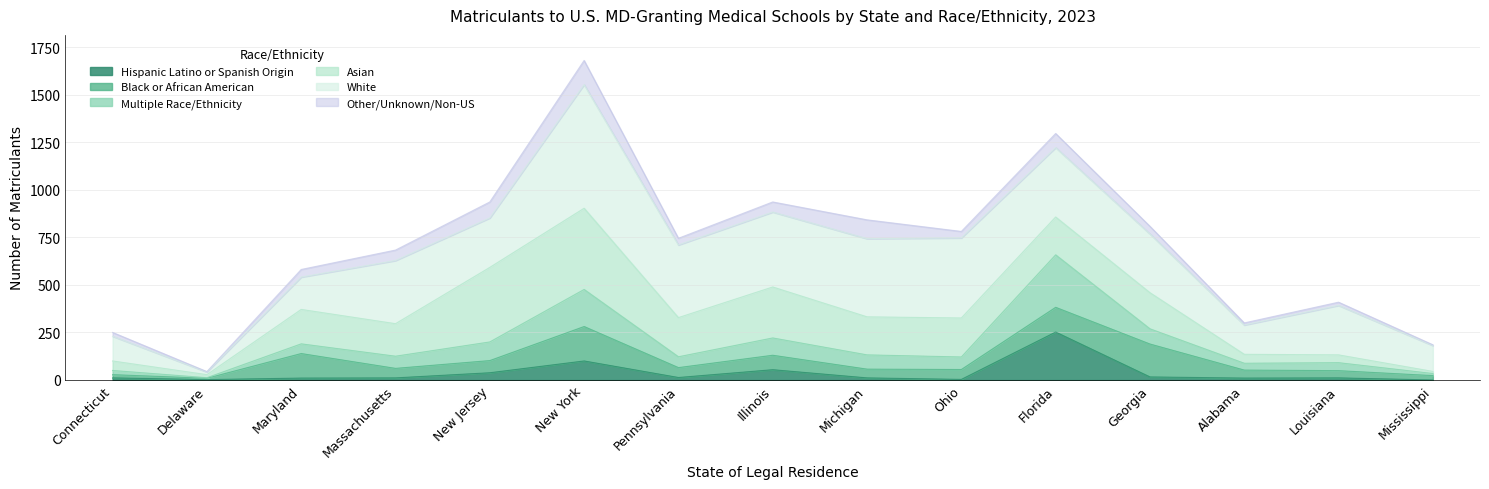

What is the average value of the Asian series?

174